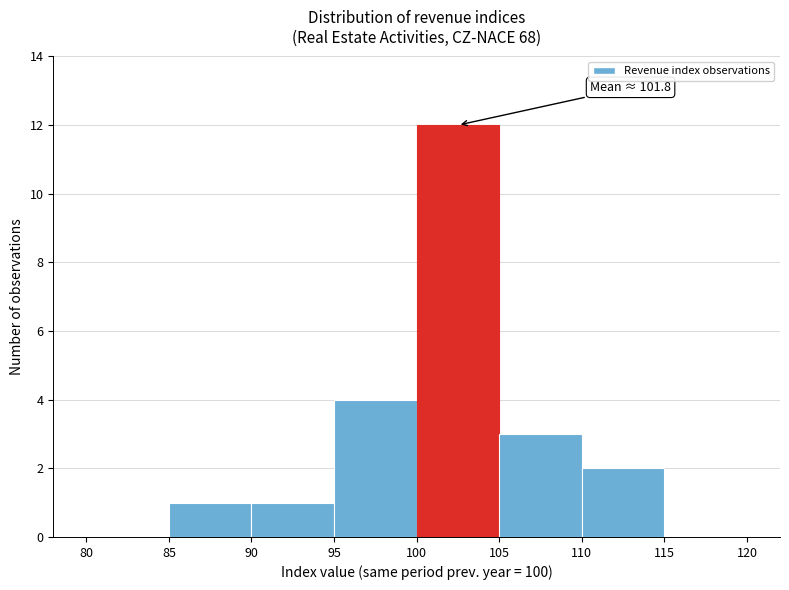

Over which range of the x-axis is the bar tallest?

100 to 105